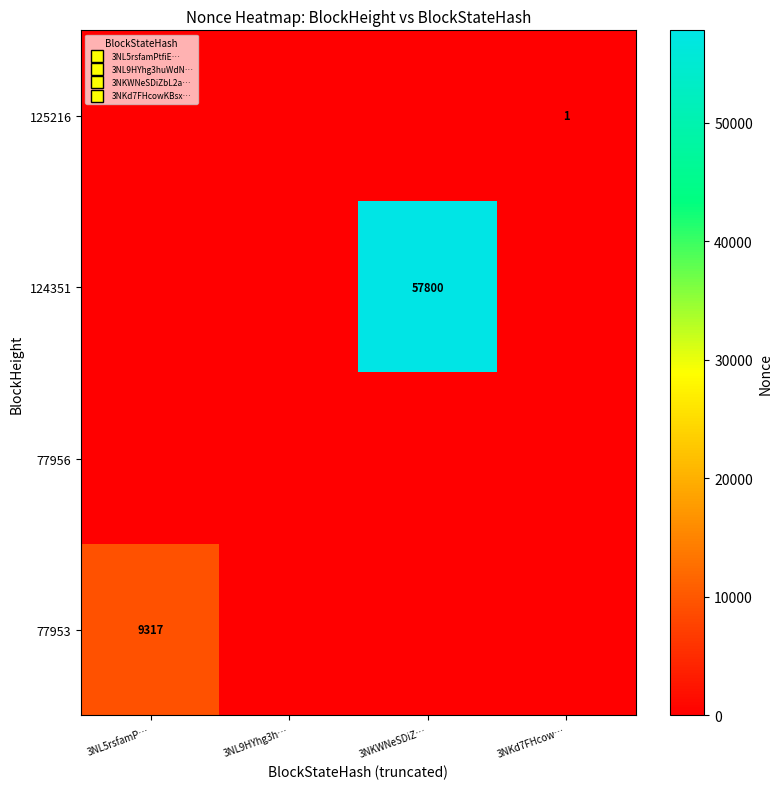

How many series are shown in this chart?

4